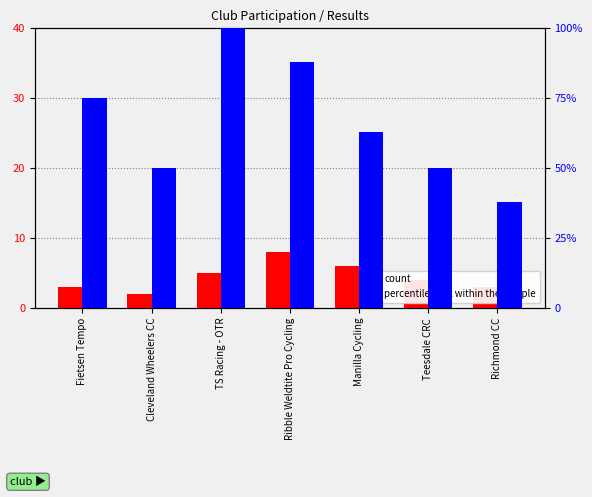

Rank the categories by percentile rank within the sample value from lowest to highest.

Richmond CC, Cleveland Wheelers CC, Teesdale CRC, Manilla Cycling, Fietsen Tempo, Ribble Weldtite Pro Cycling, TS Racing - OTR